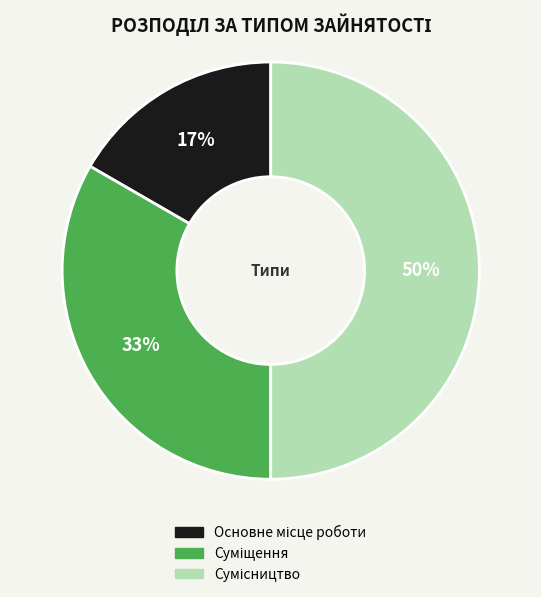

To the nearest percent, what is the difference between the largest and smallest slice percentages?

33%